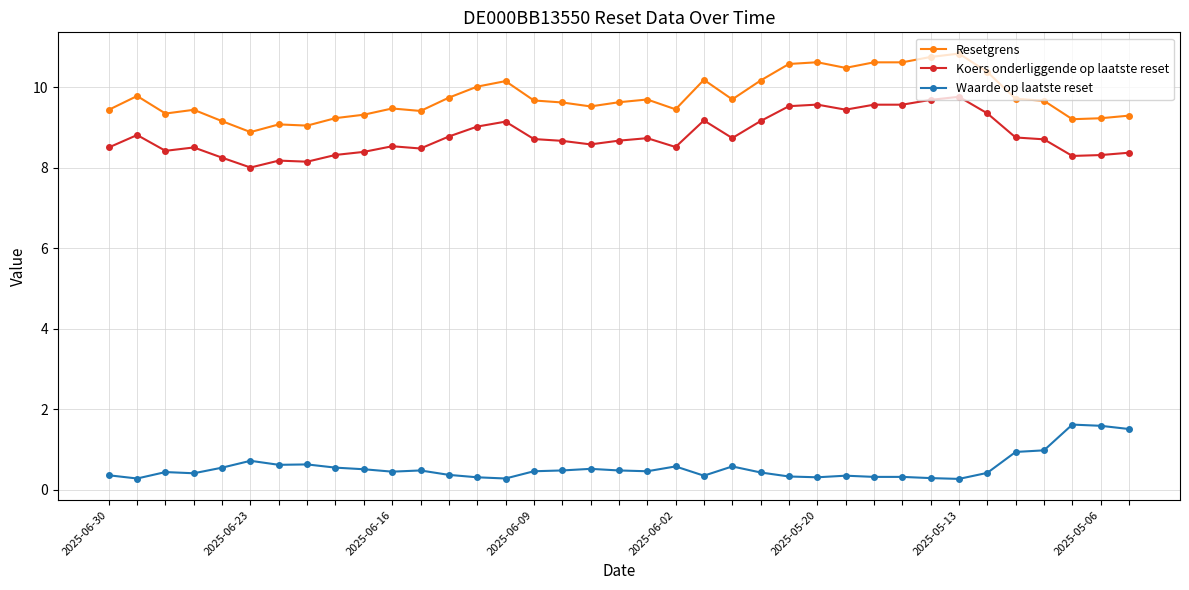

At how many categories does at least one series exceed 5?

37